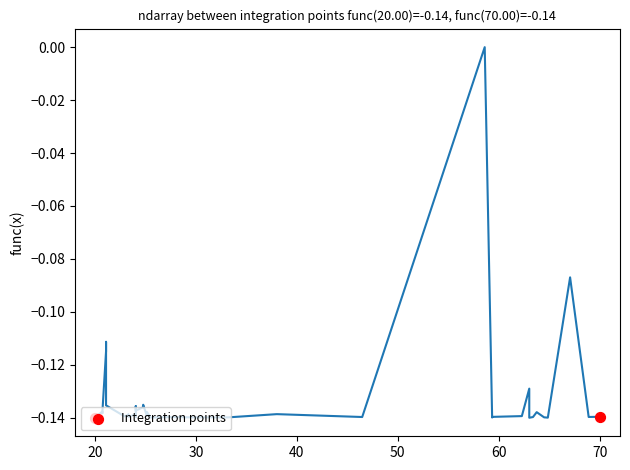

Which has a higher value, 20 or 70?

70